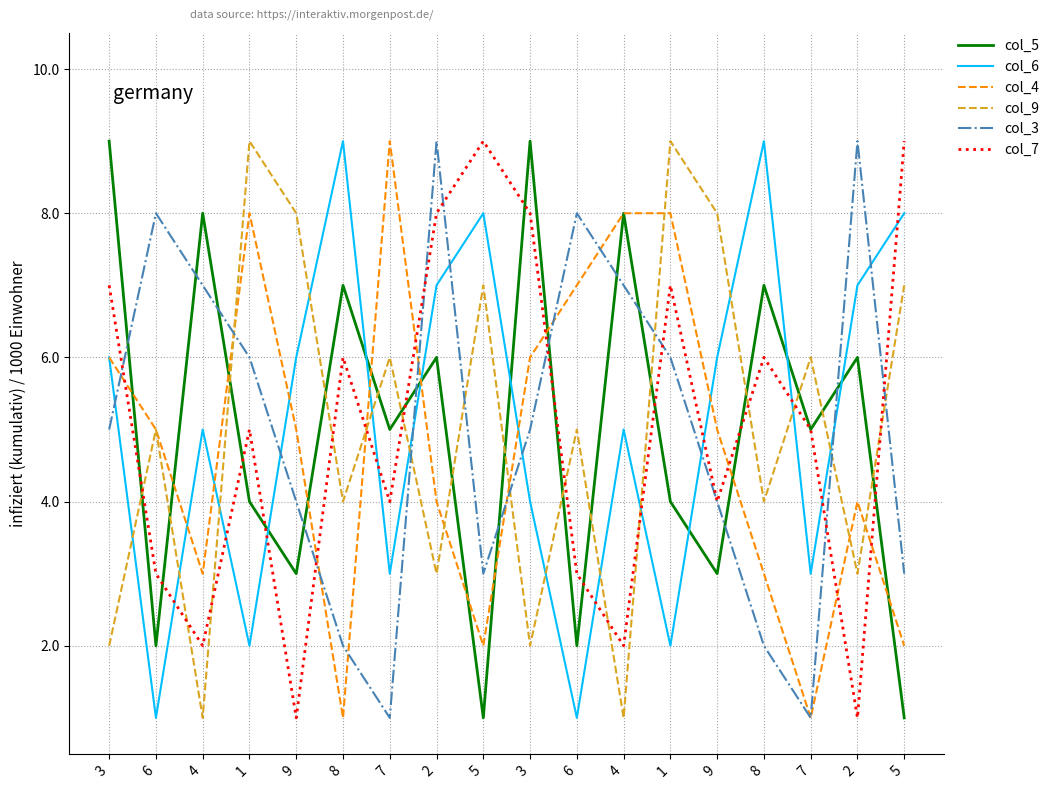

What are all the series names shown in the legend?

col_5, col_6, col_4, col_9, col_3, col_7